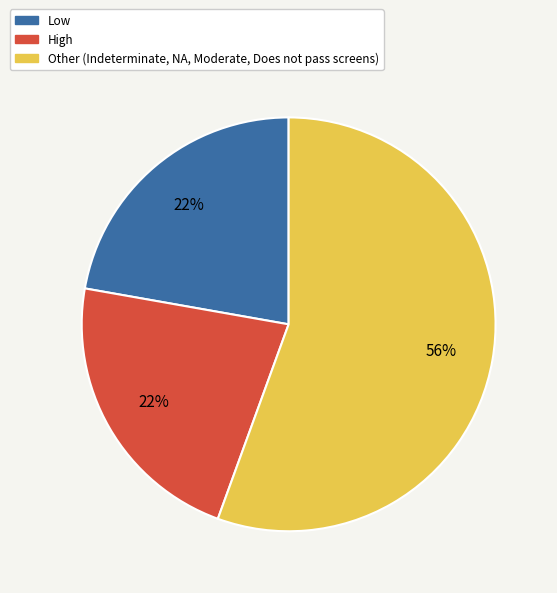

Does any single category account for the majority?

Yes